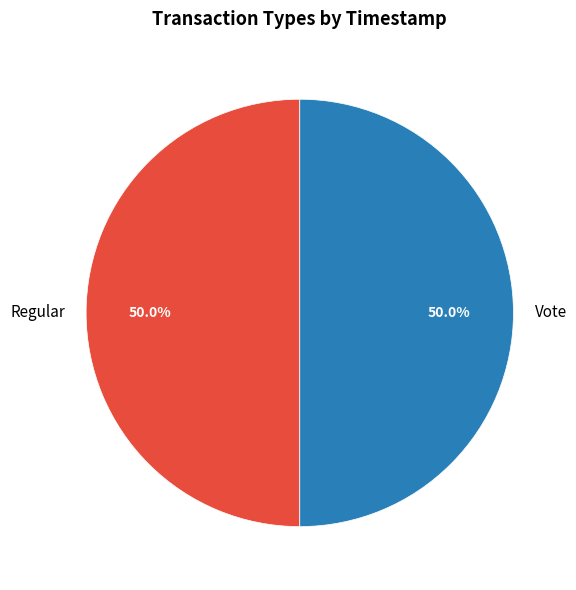

What is the ratio of the value at Vote to the value at Regular?

1.0